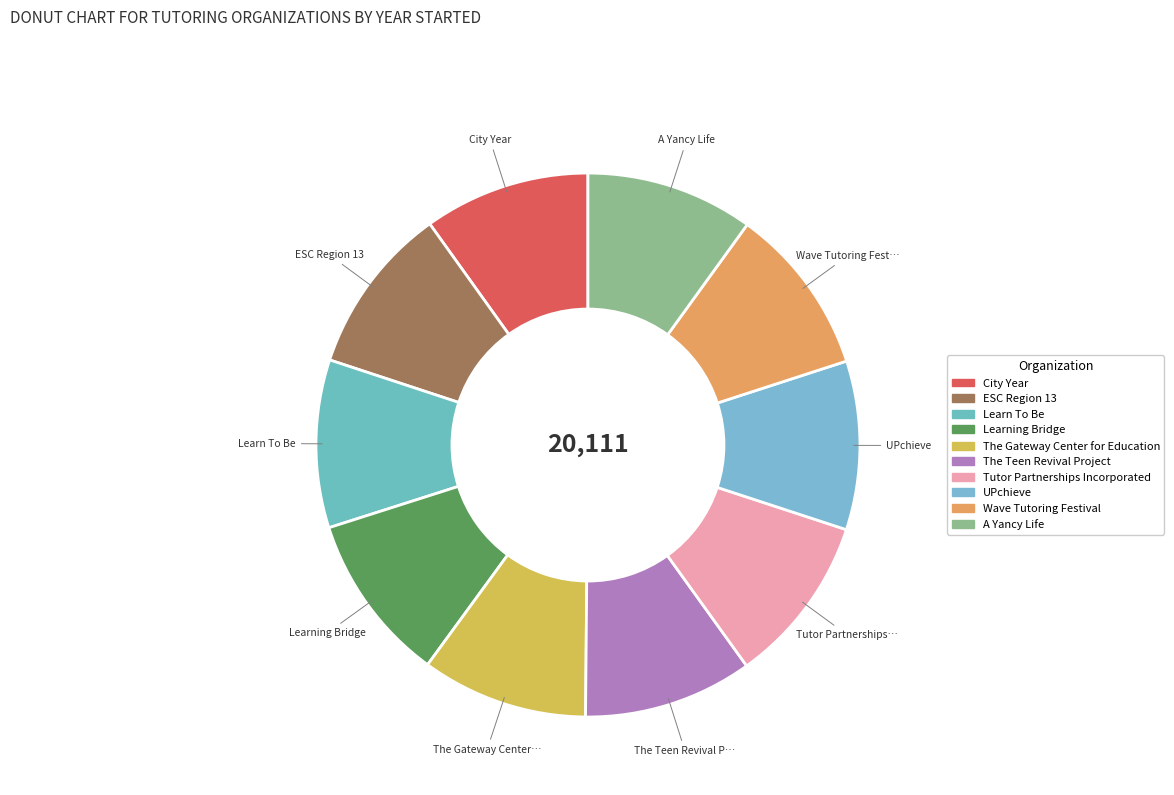

How many slices are in this pie chart?

10